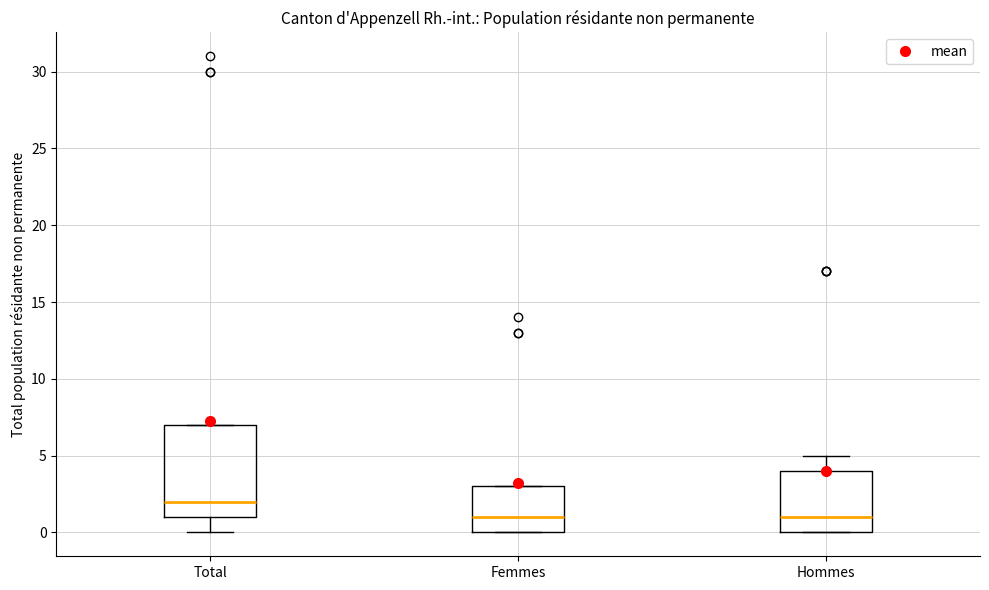

Which box is the tallest, from its lower edge to its upper edge?

Total